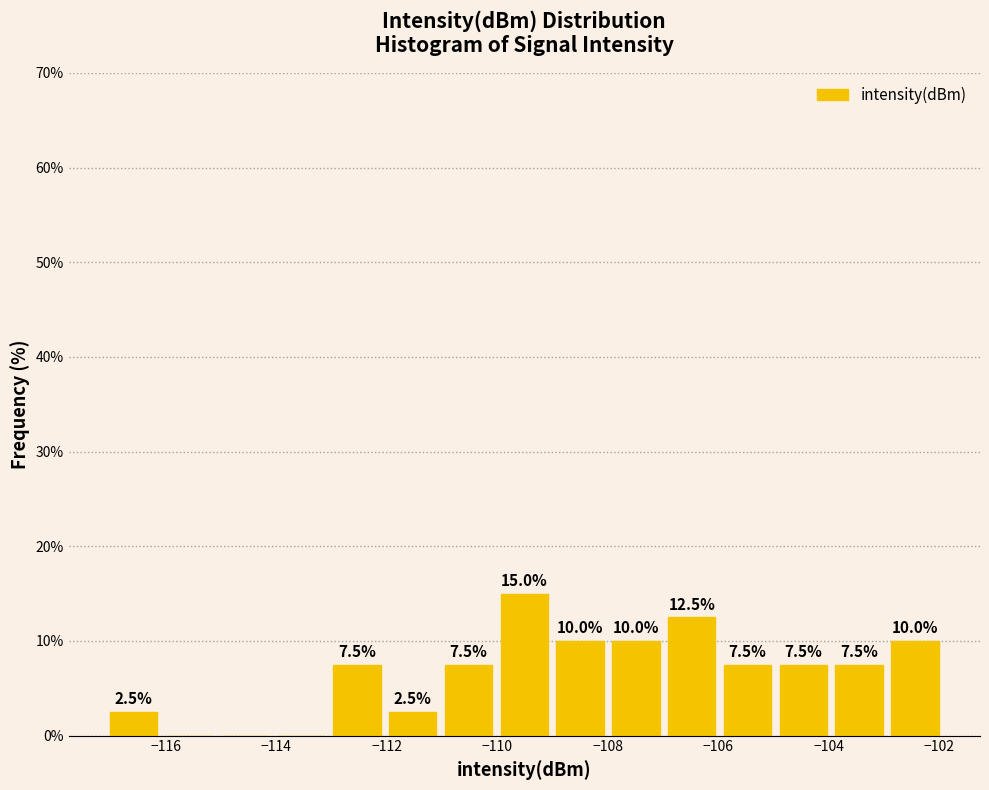

Over which range of the x-axis is the bar tallest?

-110 to -109